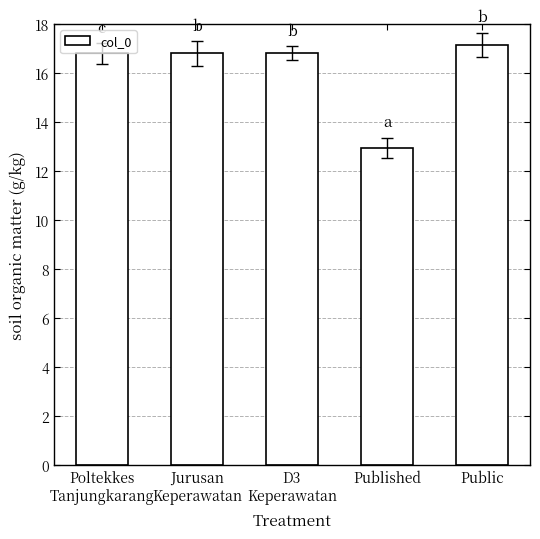

Between Jurusan
Keperawatan and Public, which is larger?

Public